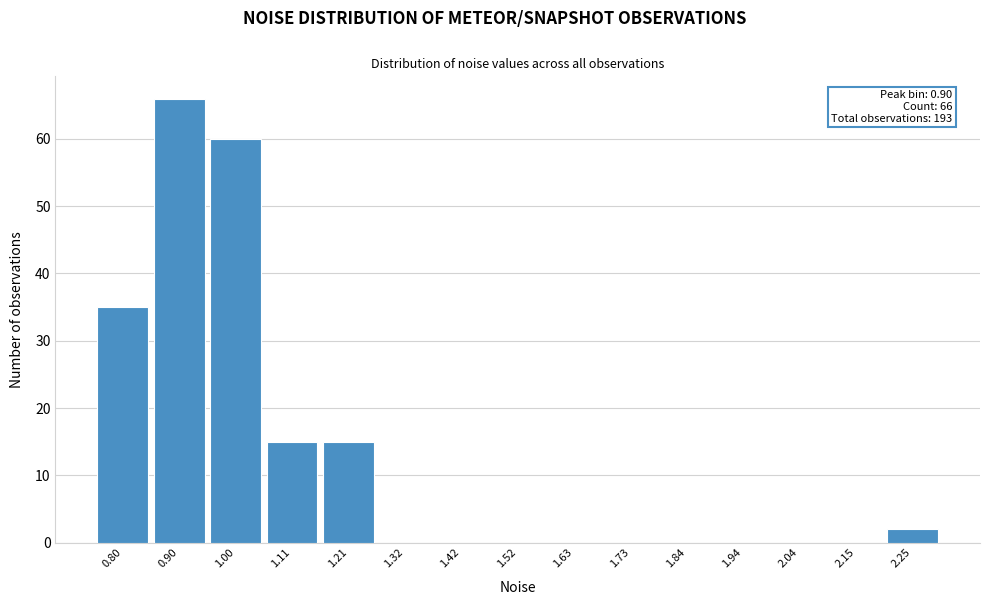

Reading left to right, what are all the values shown in this chart?

0.80=35	0.90=66	1.00=60	1.11=15	1.21=15	1.32=0	1.42=0	1.52=0	1.63=0	1.73=0	1.84=0	1.94=0	2.04=0	2.15=0	2.25=2